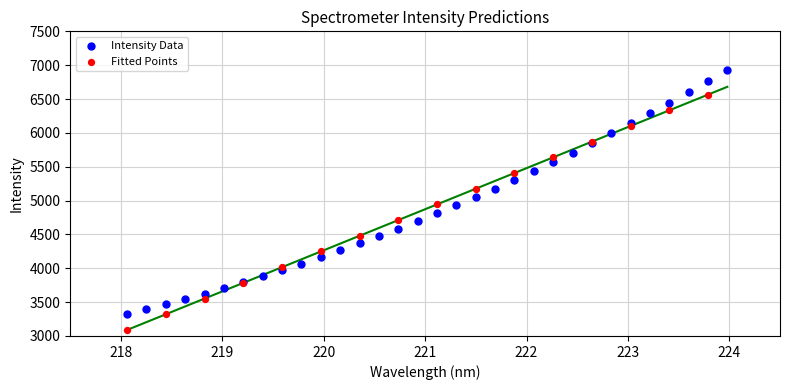

Which series reaches the minimum Y coordinate?

Fitted Points